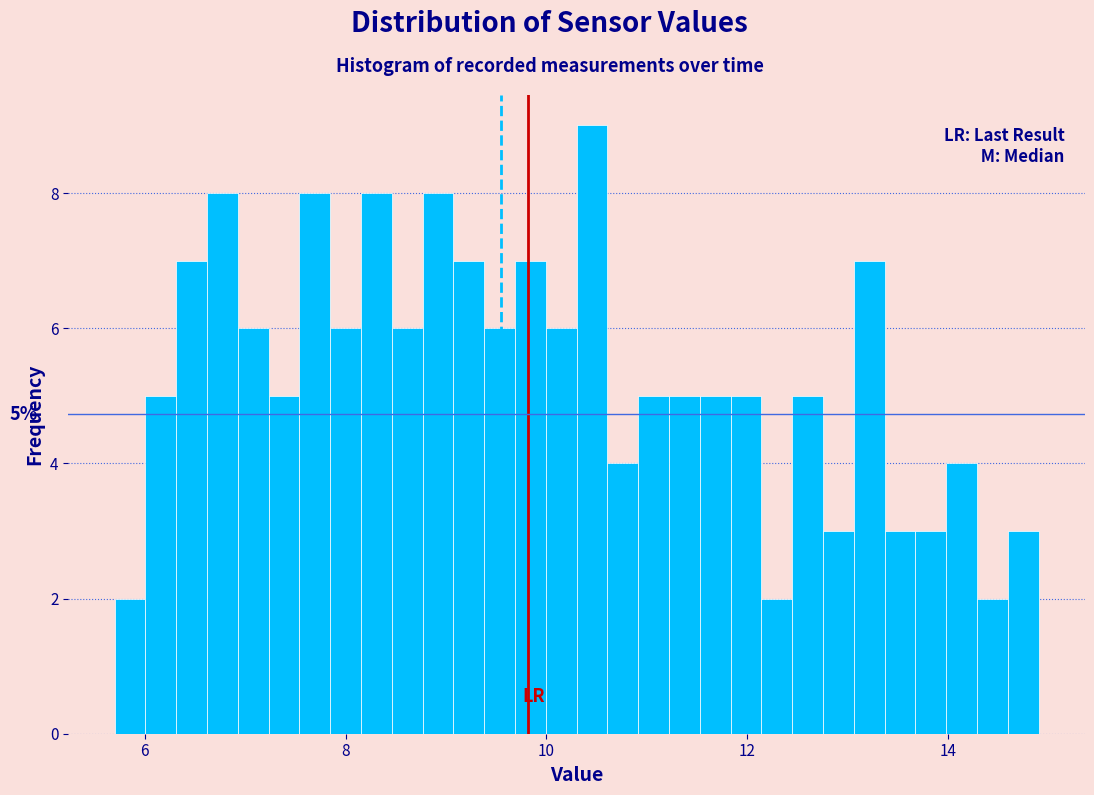

Read against the x-axis, roughly where is the centre of the tallest bar?

10.4